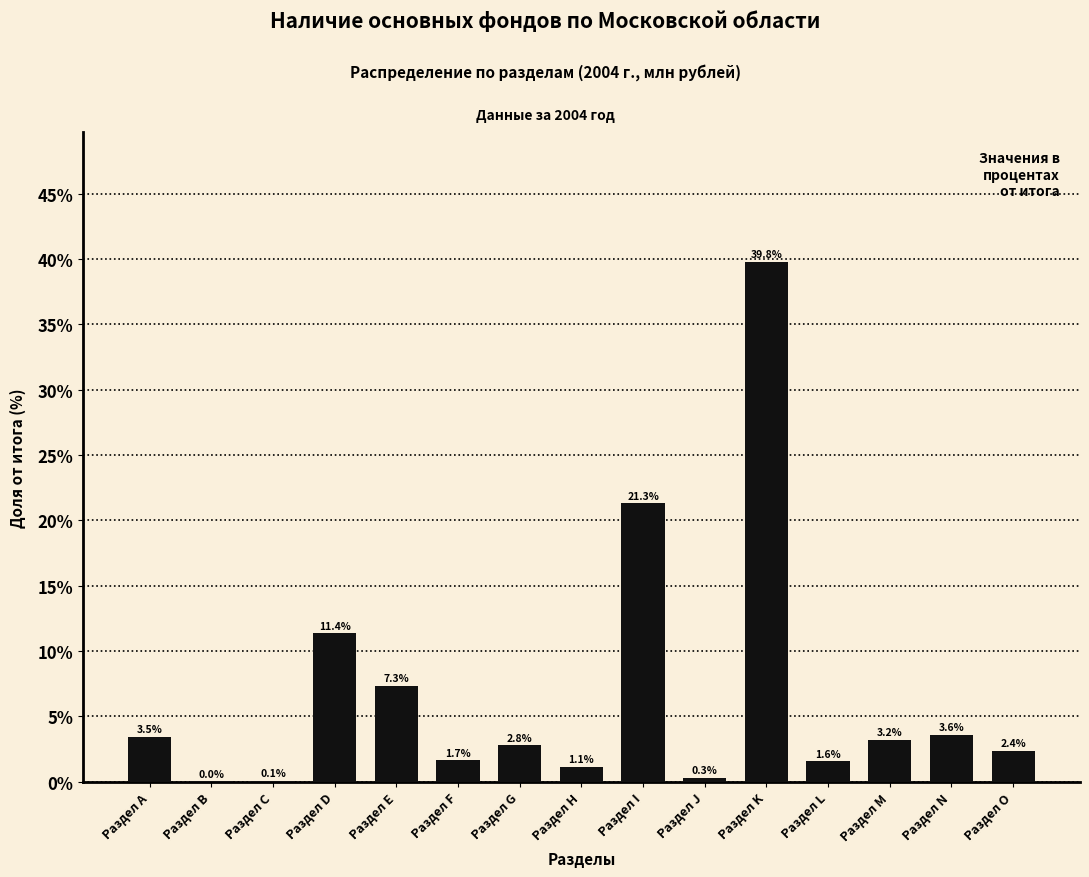

Where does the data first go above 2?

Раздел А